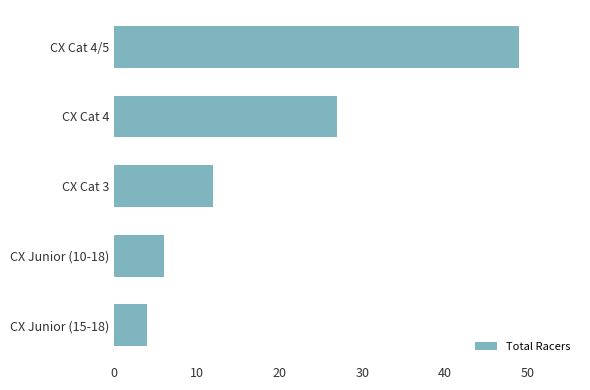

Rank the categories by value from highest to lowest.

CX Cat 4/5, CX Cat 4, CX Cat 3, CX Junior (10-18), CX Junior (15-18)